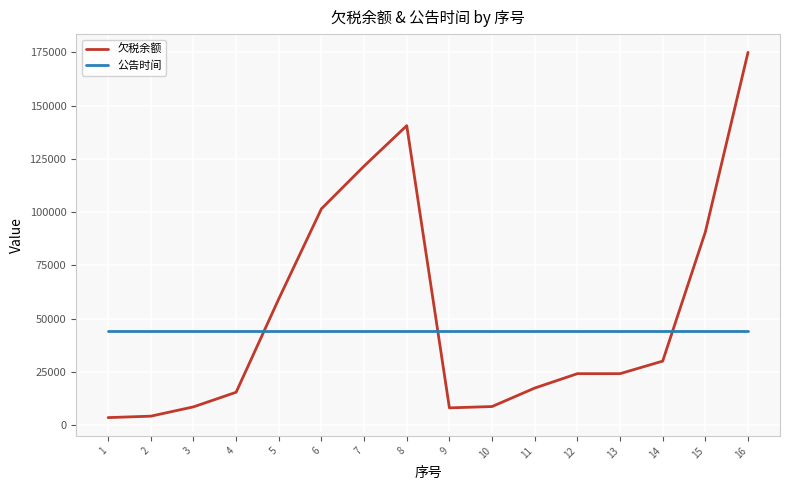

What is the spread (max minus min) of values at 2?

39974.6